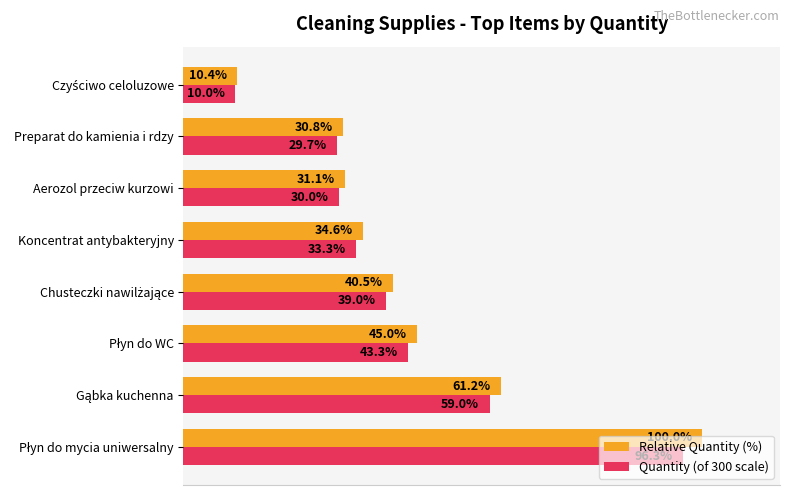

Rank the series by their maximum value, from lowest to highest.

Quantity (of 300 scale), Relative Quantity (%)